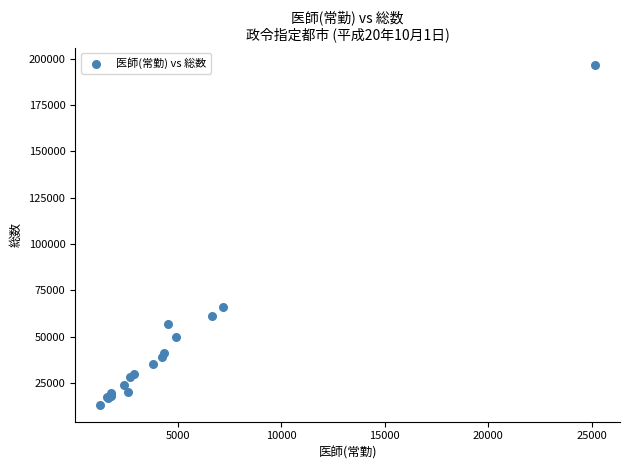

What Y value in the scatter plot is closest to 105094?

66068.8